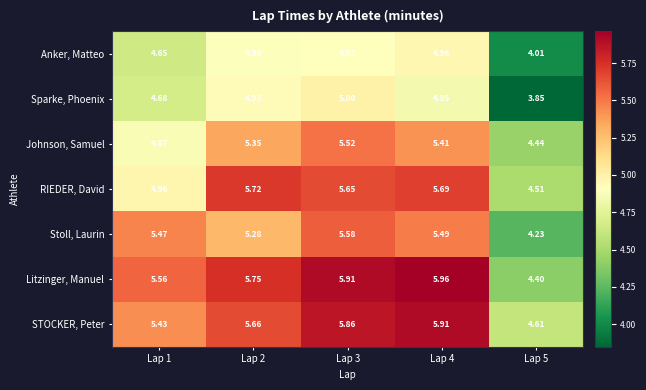

Which series has the largest total across all categories?

Litzinger, Manuel